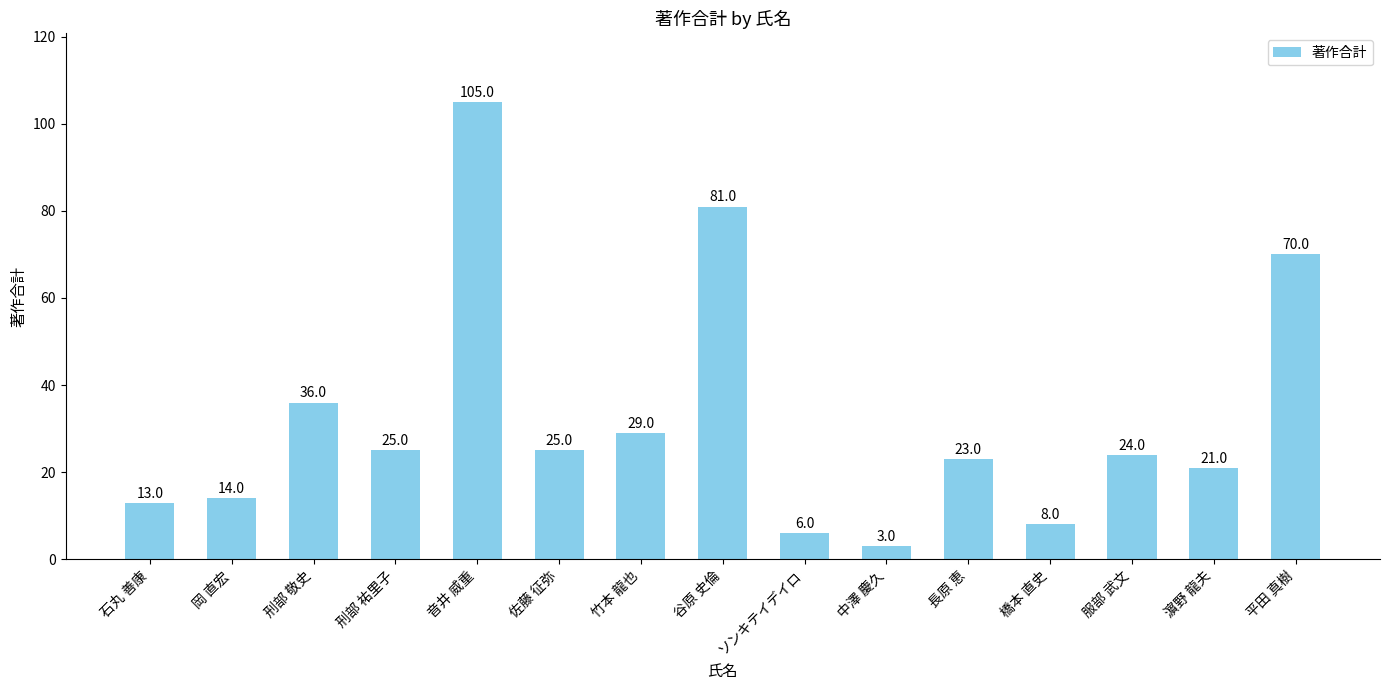

True or false: the data shows 25 at 刑部 祐里子.

True